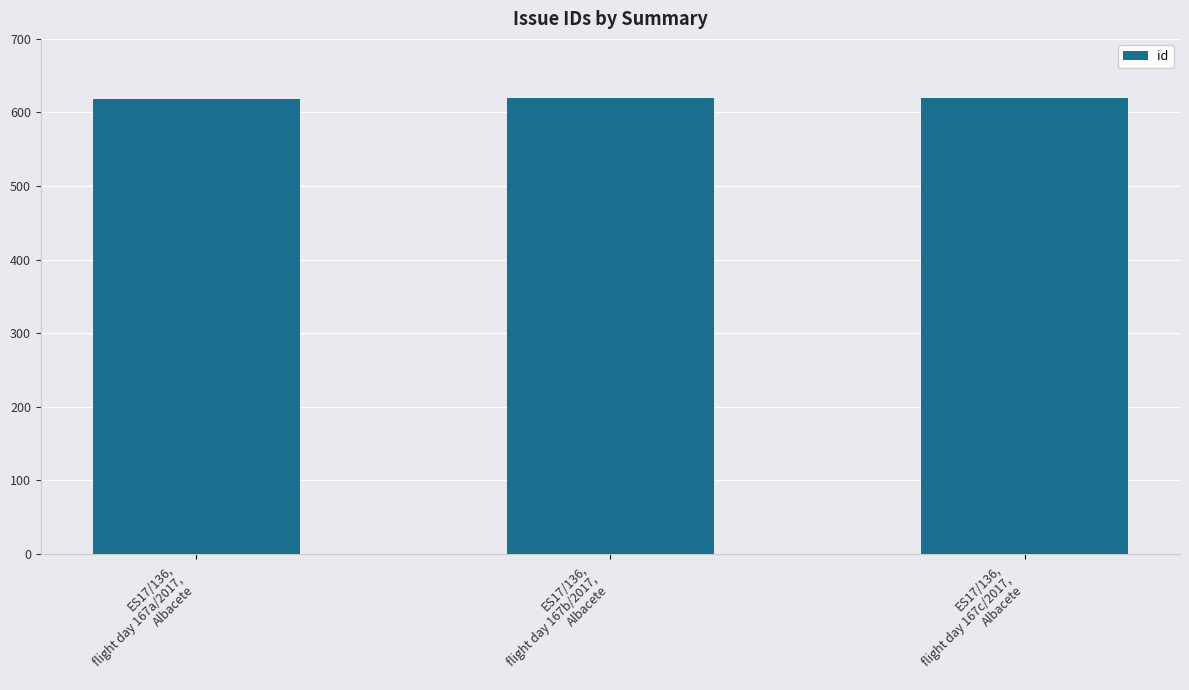

What is the greatest value displayed?

620